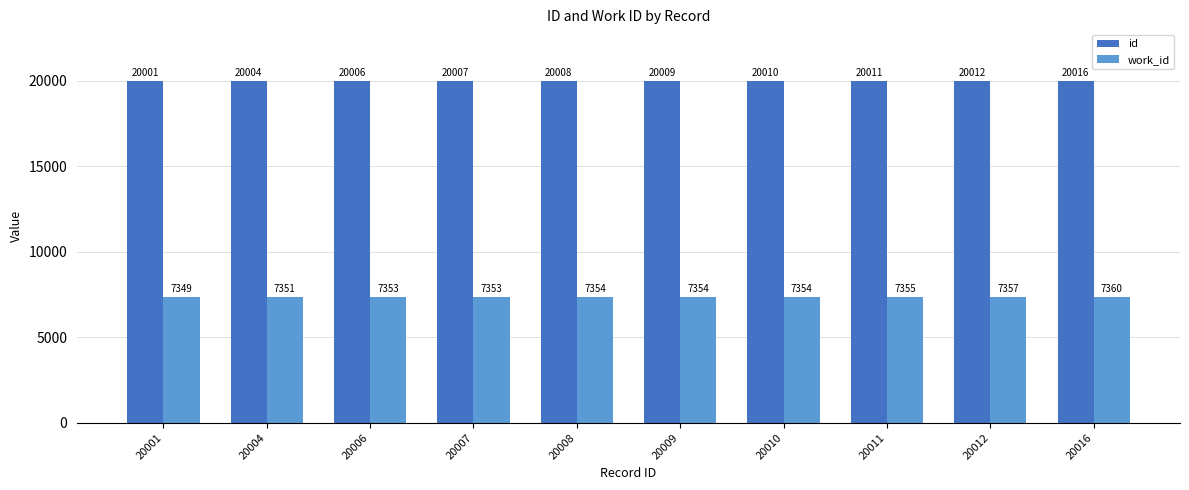

What is the spread (max minus min) of values at 20007?

12654